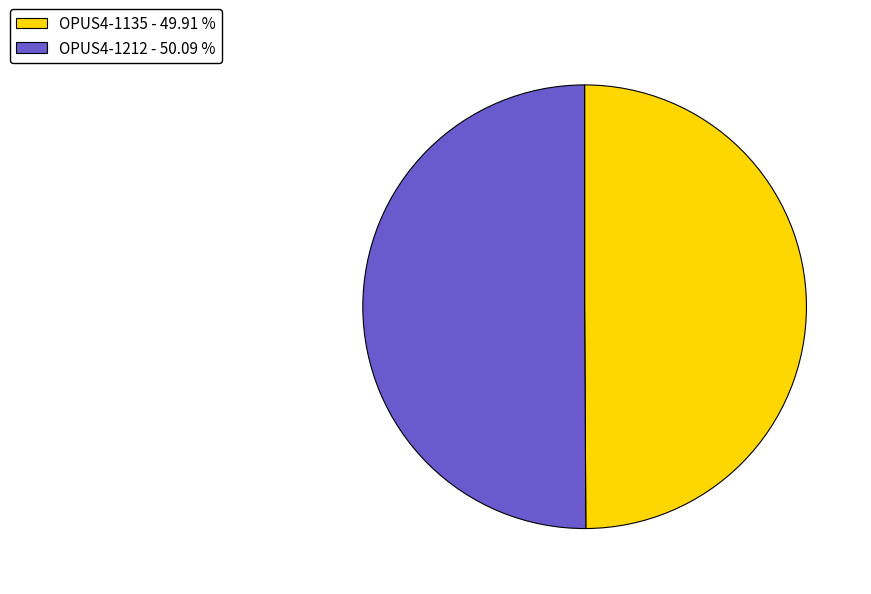

Approximately how many times larger is the value at OPUS4-1212 - 50.09 % compared to OPUS4-1135 - 49.91 %?

1.0